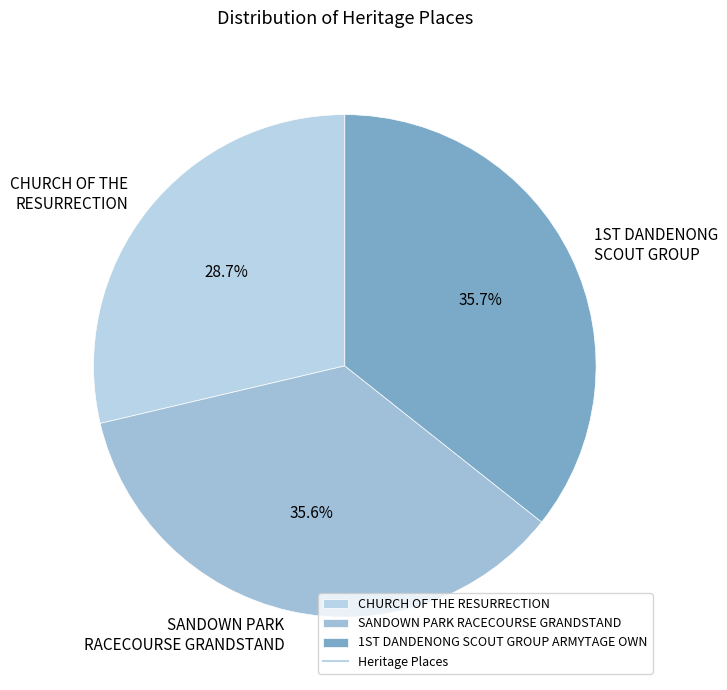

Does any single category account for the majority?

No